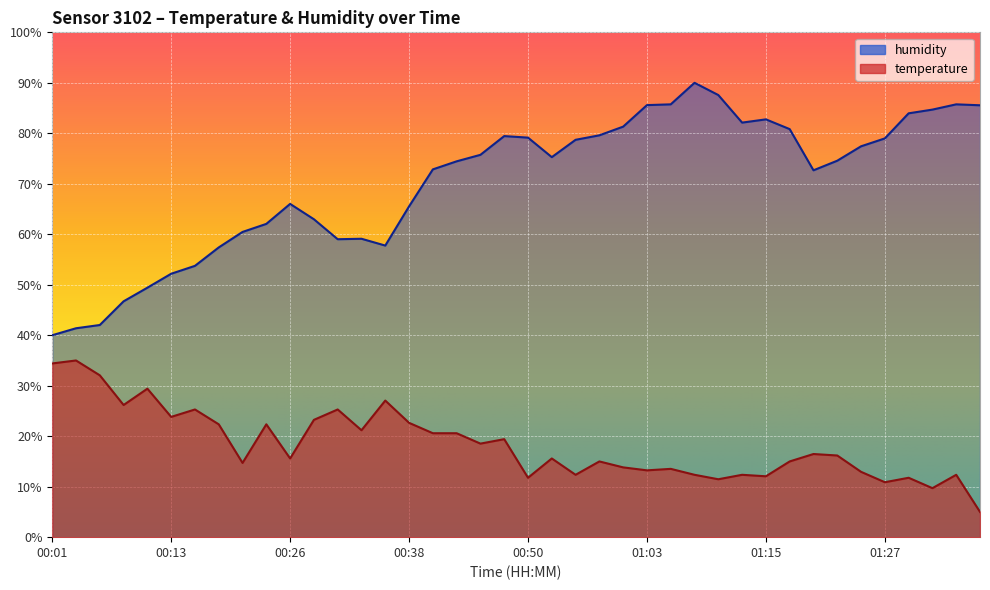

True or false: temperature and humidity intersect in this chart.

False